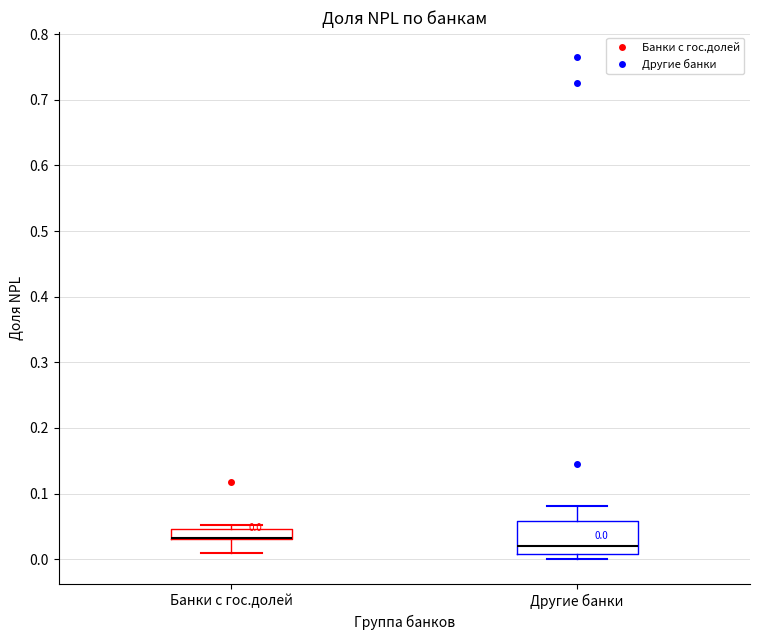

Comparing the boxes themselves (not the whiskers), which one is the tallest?

Другие банки